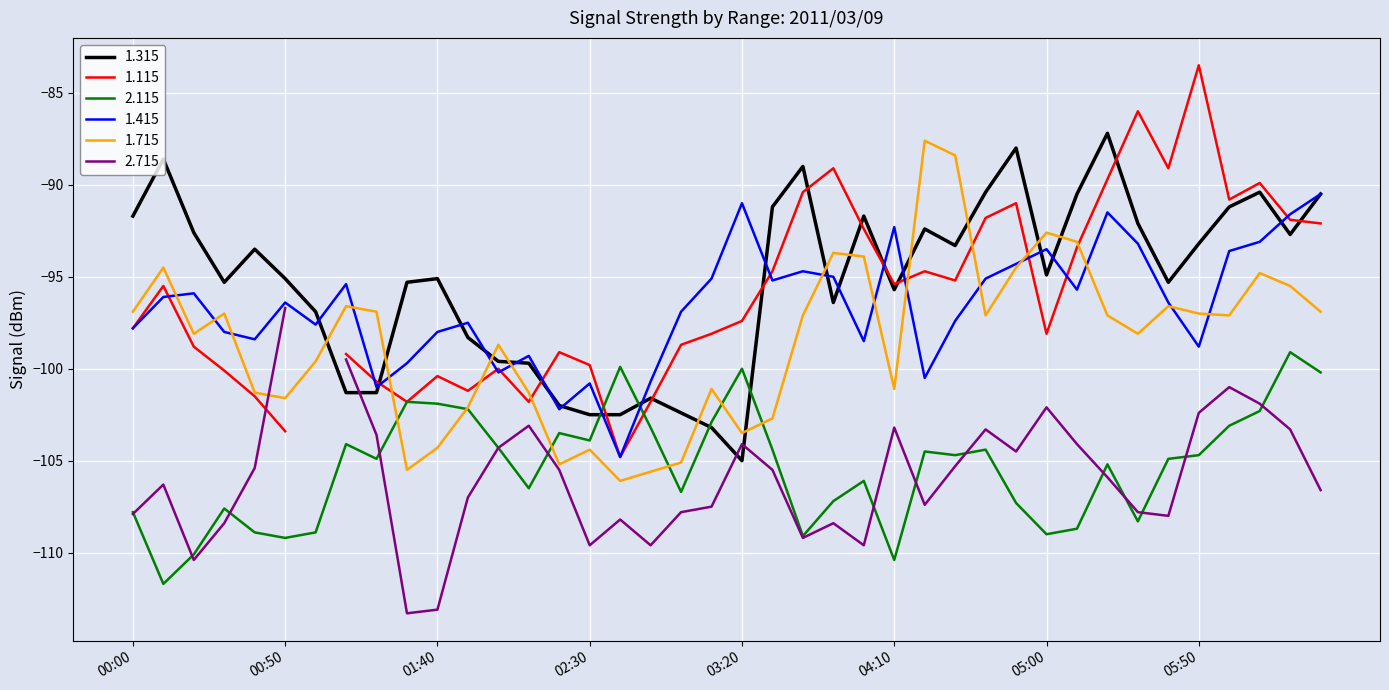

True or false: 1.715 has more than 2 points higher than both neighbors.

True